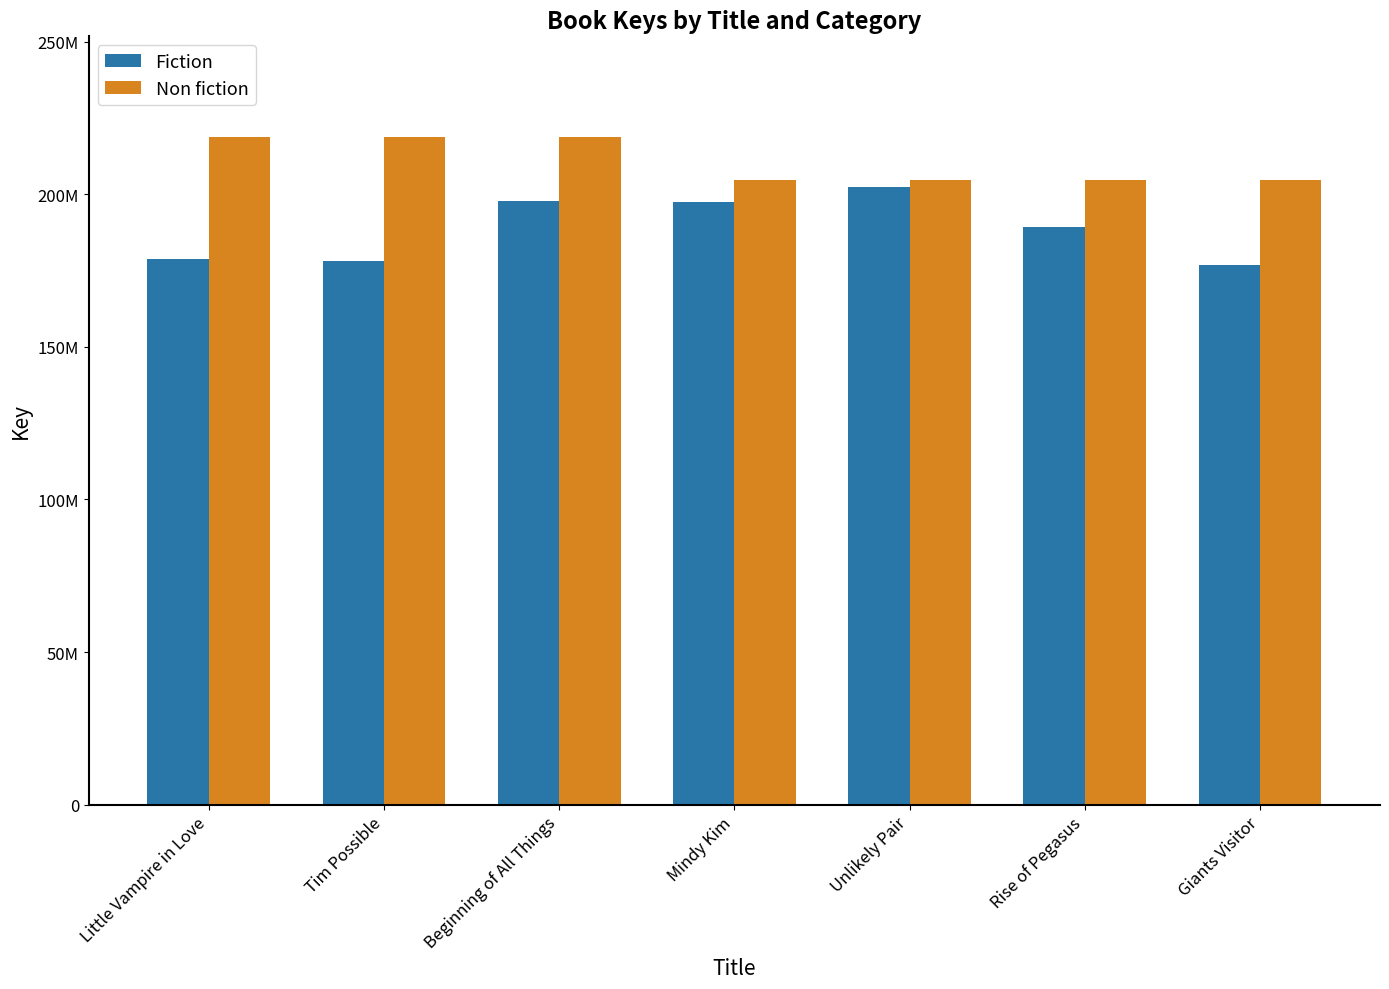

Between Little Vampire in Love and Rise of Pegasus, which series saw the biggest shift?

Non fiction